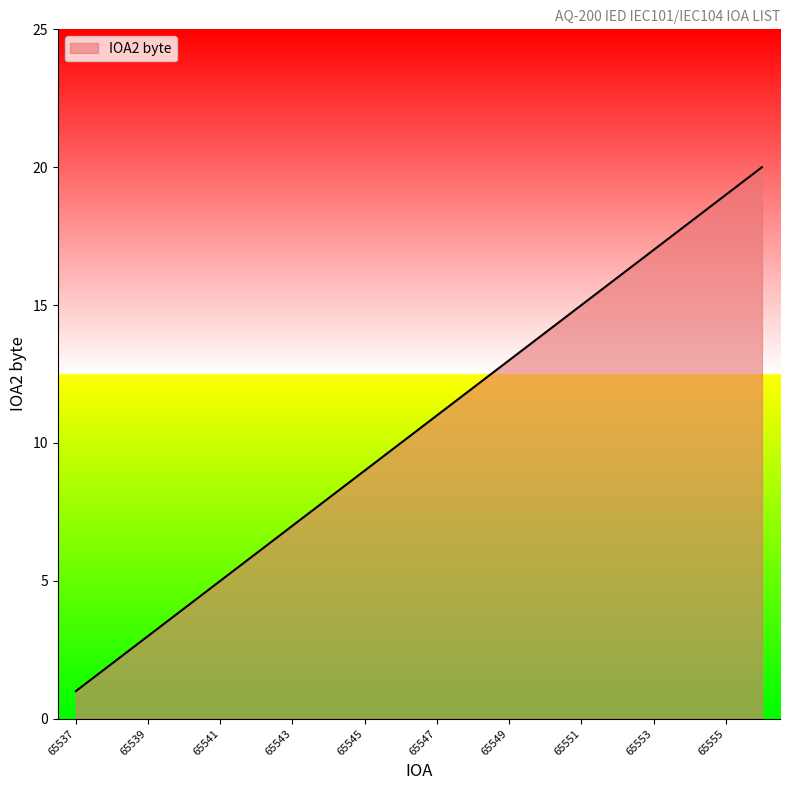

What is the greatest value displayed?

20